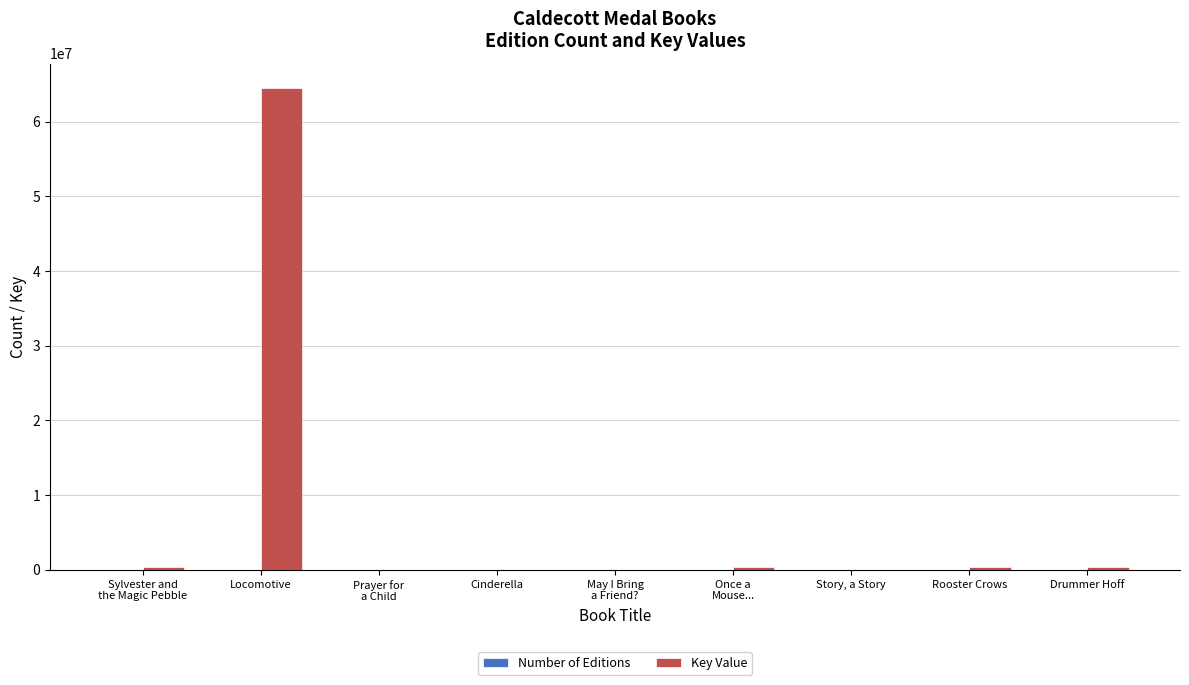

What is the total value across all series at Once a
Mouse...?

328316